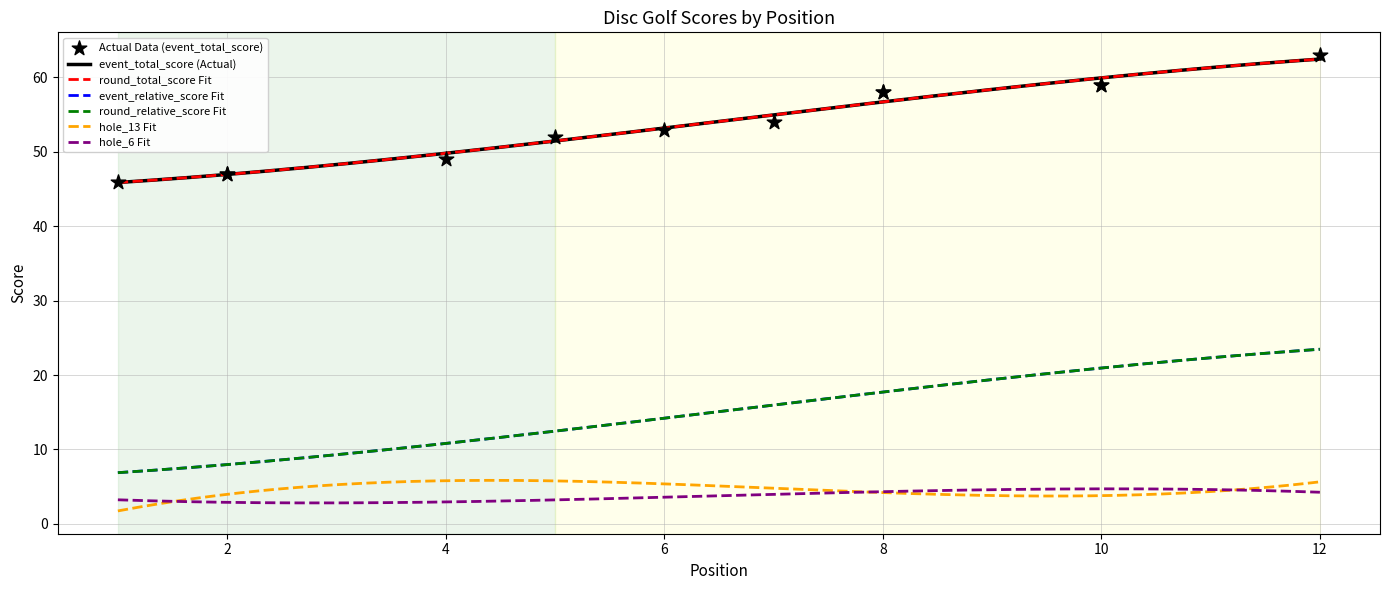

Which series has the largest Y range (max minus min)?

event_relative_score